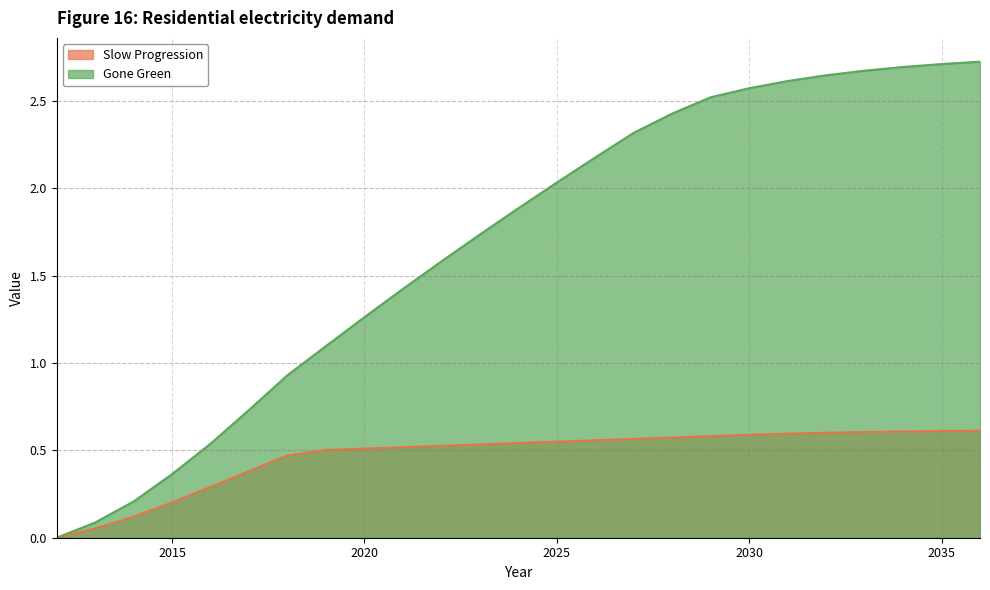

List the series in order of their peak value, lowest first.

Slow Progression, Gone Green